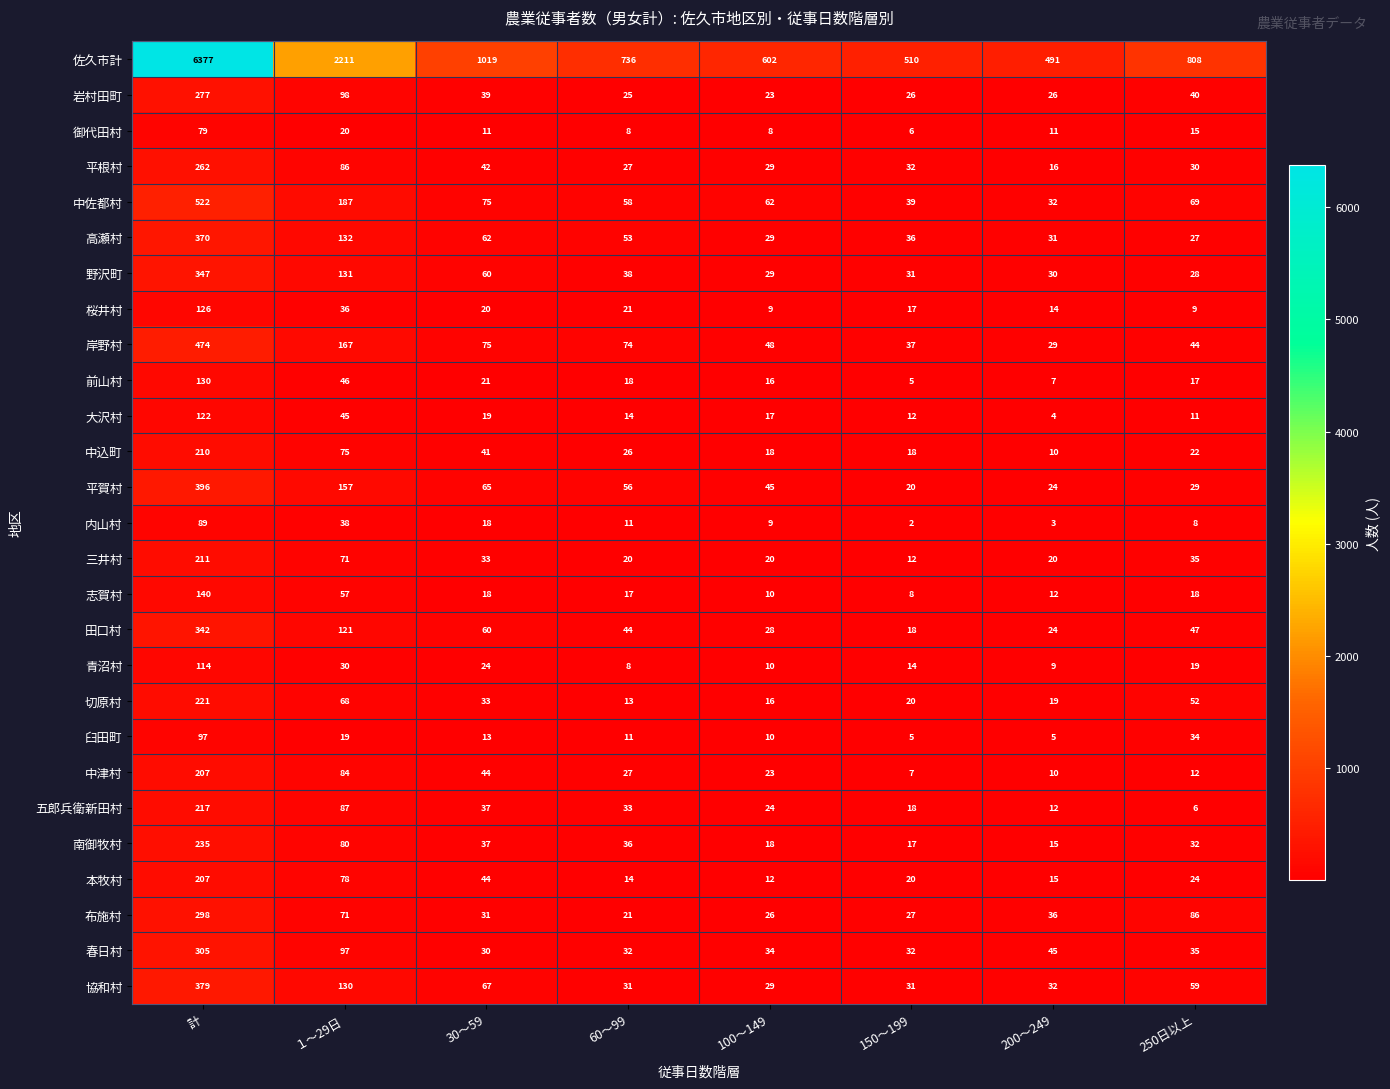

Is it true that 協和村 equals 31 at 150～199?

True